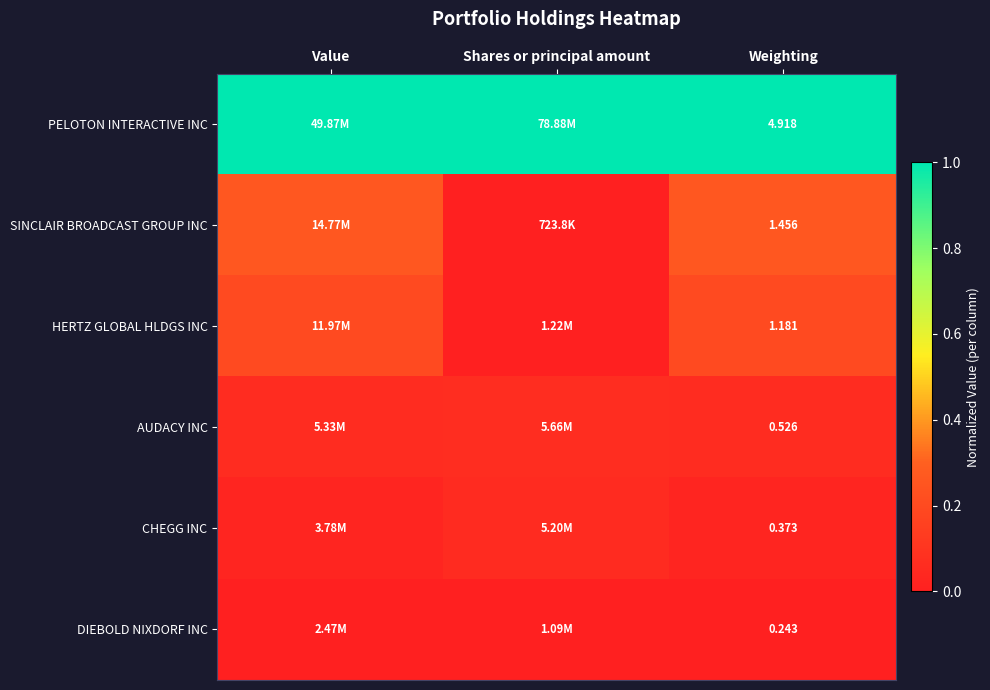

Is the value of SINCLAIR BROADCAST GROUP INC at Weighting greater than the value of PELOTON INTERACTIVE INC at Weighting?

No